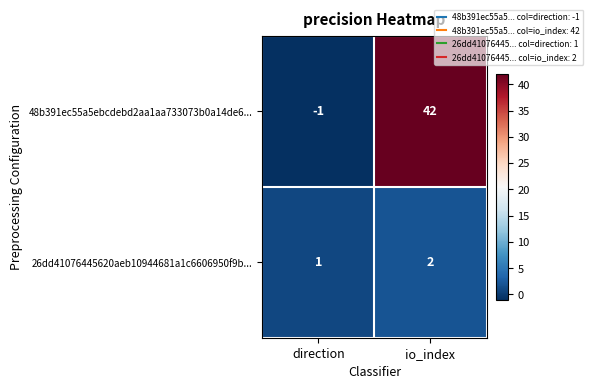

Between direction and io_index, which series saw the biggest shift?

48b391ec55a5ebcdebd2aa1aa733073b0a14de6...